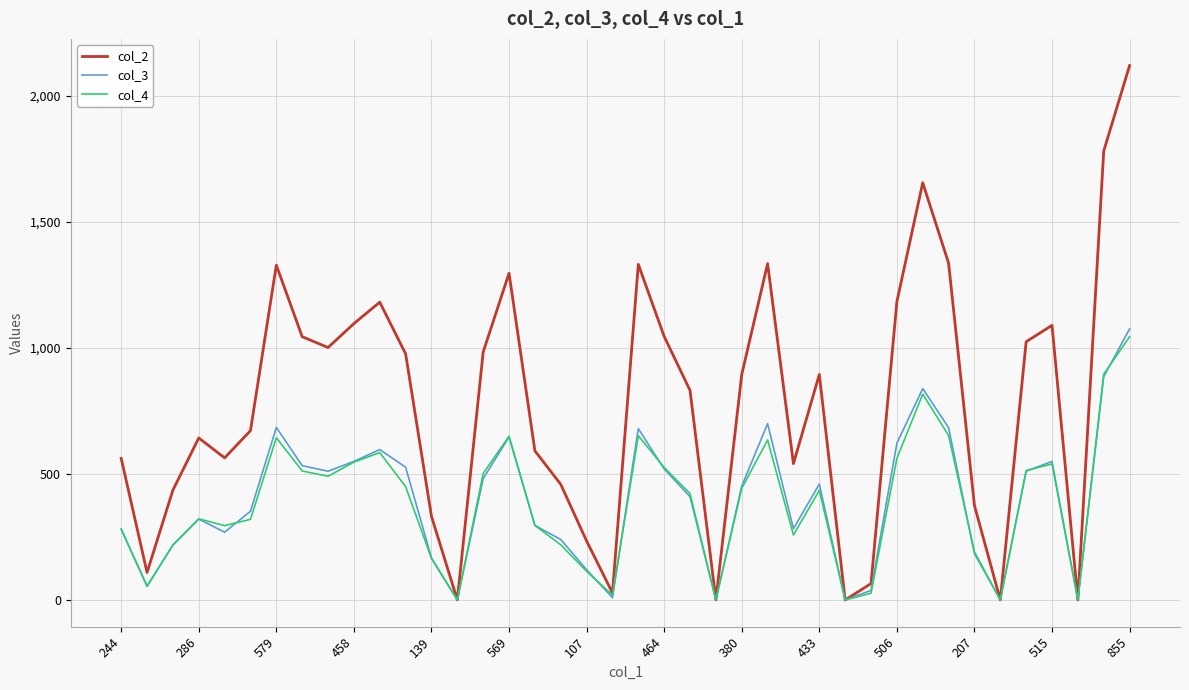

How many lines are shown in the chart?

3